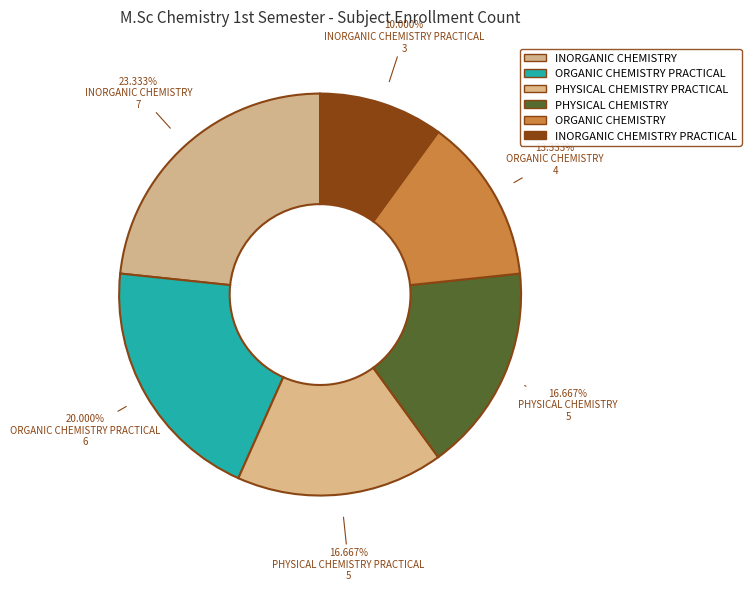

Rank the categories by value from lowest to highest.

INORGANIC CHEMISTRY PRACTICAL, ORGANIC CHEMISTRY, PHYSICAL CHEMISTRY PRACTICAL, PHYSICAL CHEMISTRY, ORGANIC CHEMISTRY PRACTICAL, INORGANIC CHEMISTRY